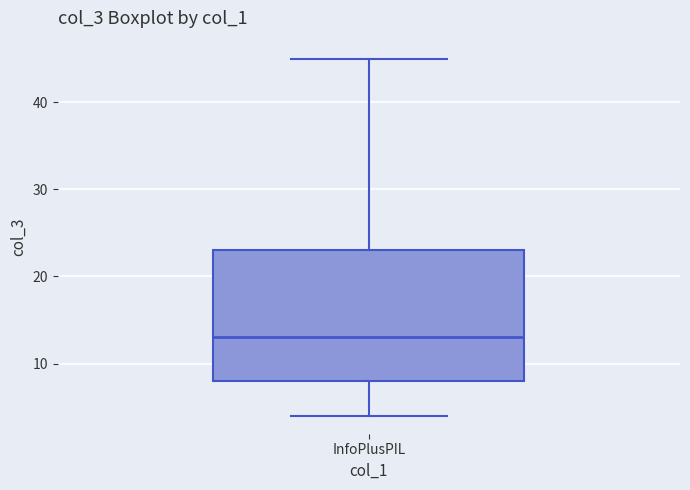

Transcribe this box plot: give where the median line is, the range the box spans, and where the two whiskers end, as read against the y-axis. The values are not printed on the chart, so give them approximately, as read against the axis.

median 13, box 8 to 23, whiskers 4 to 45